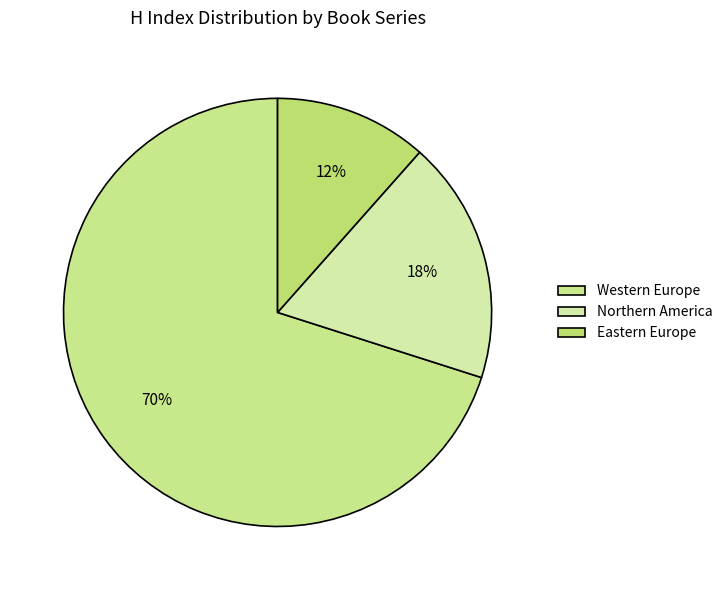

How many slices are in this pie chart?

3